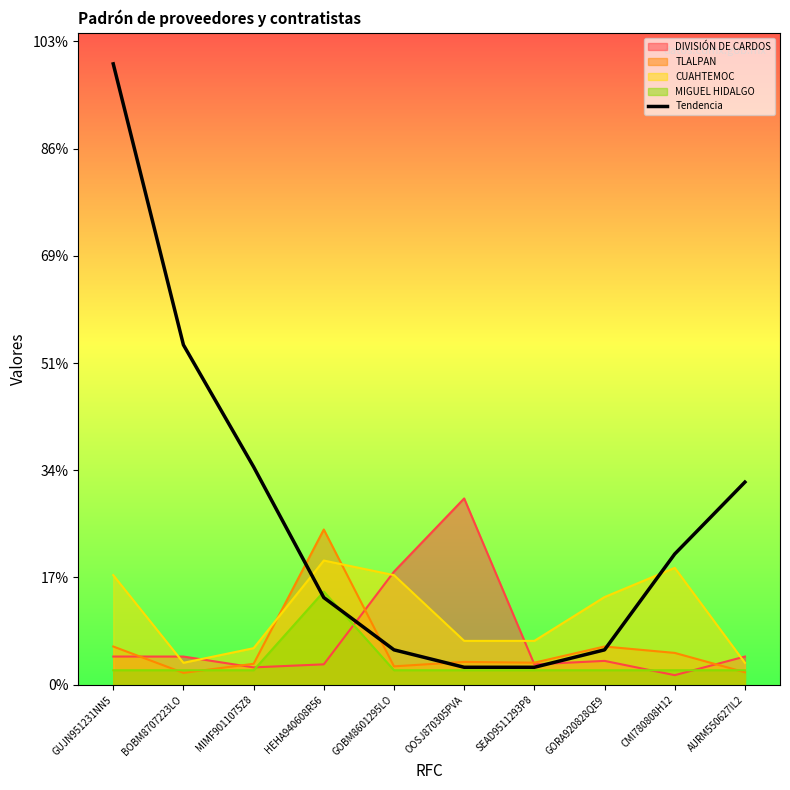

What are all the series names shown in the legend?

DIVISIÓN DE CARDOS, TLALPAN, CUAHTEMOC, MIGUEL HIDALGO, Tendencia